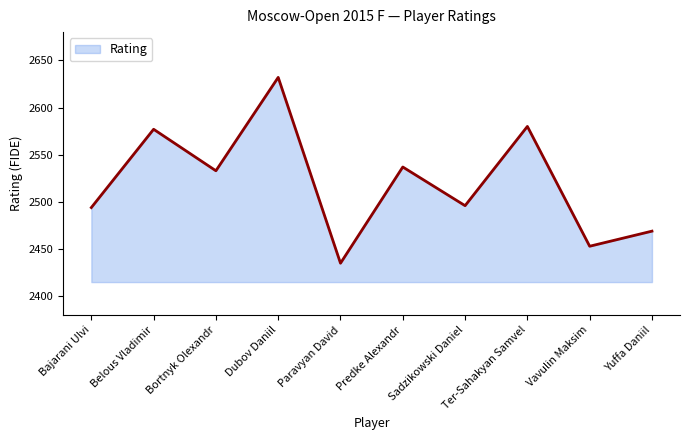

What is the change in value from Bortnyk Olexandr to Vavulin Maksim?

-80